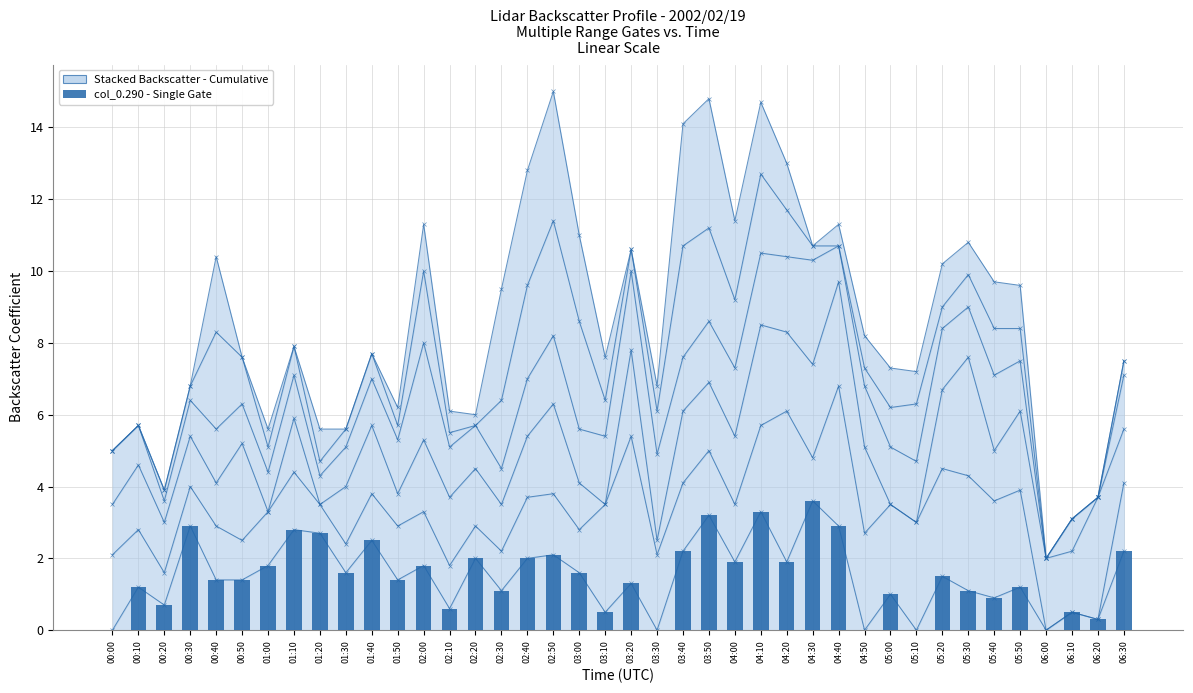

Is it true that the value at 02:50 is 2.1?

True